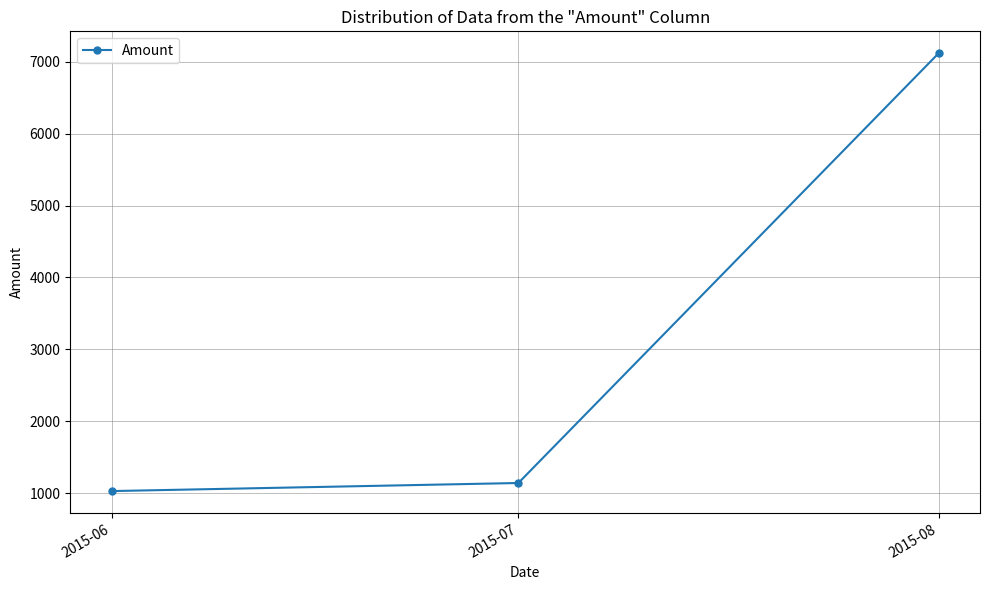

What is the sum of all values?

9291.4